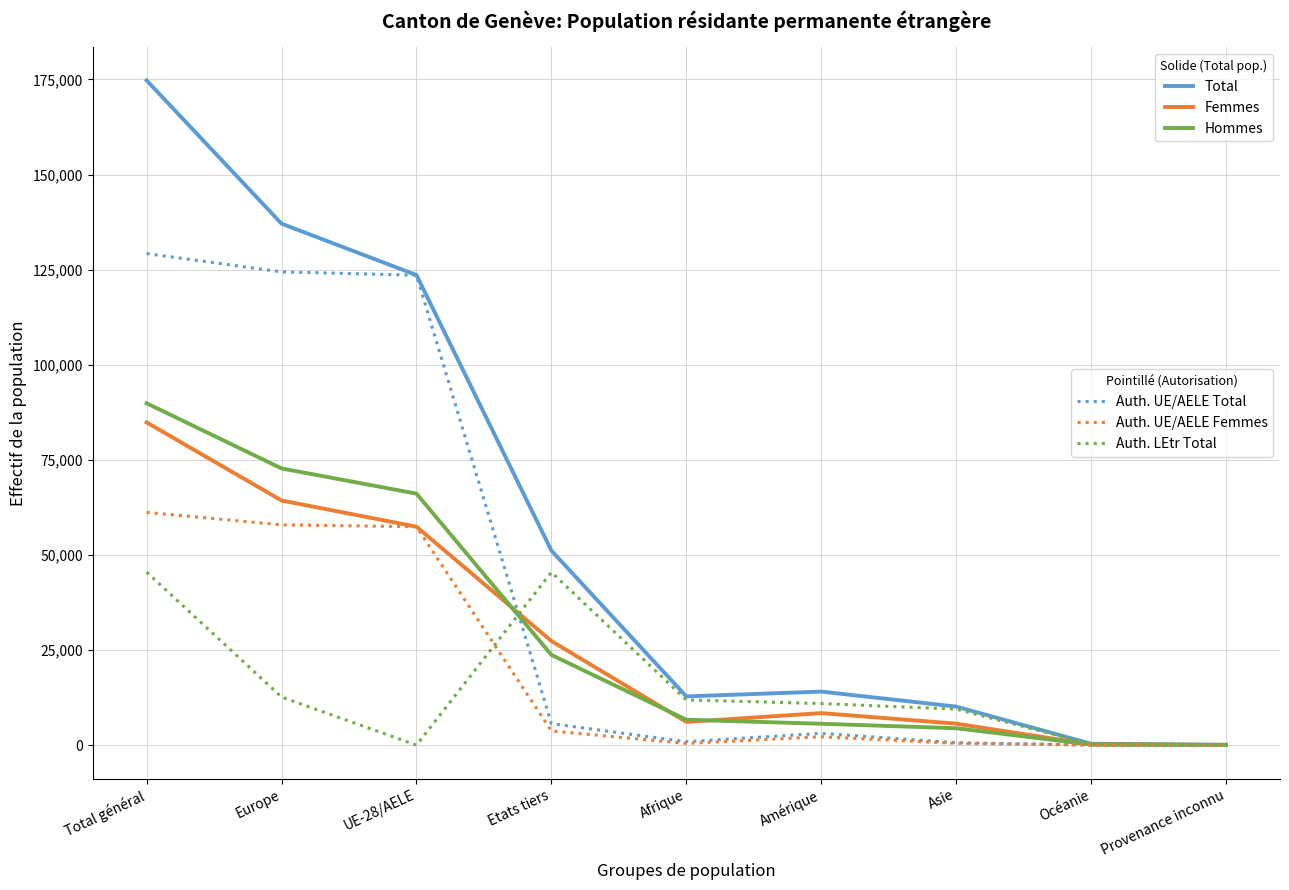

What is the spread (max minus min) of values at Total général?

129228